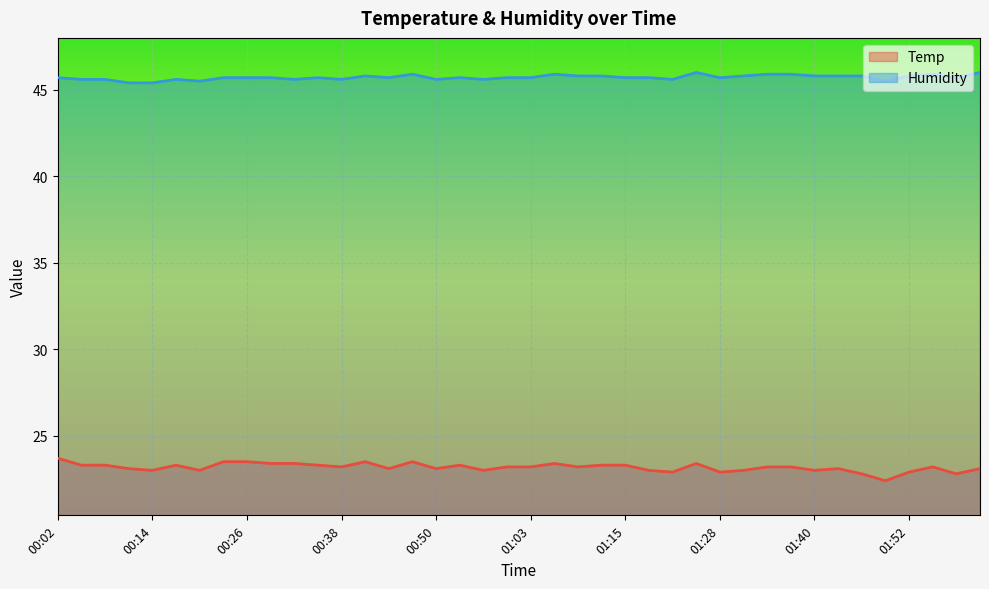

What is the value of the Humidity point at the 15th from the left?

45.7